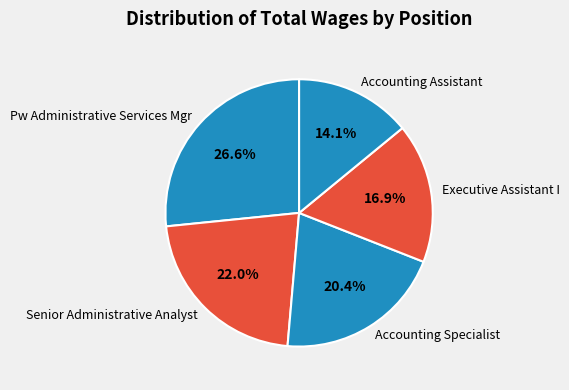

What percentage is NOT represented by Accounting Specialist?

79.6%